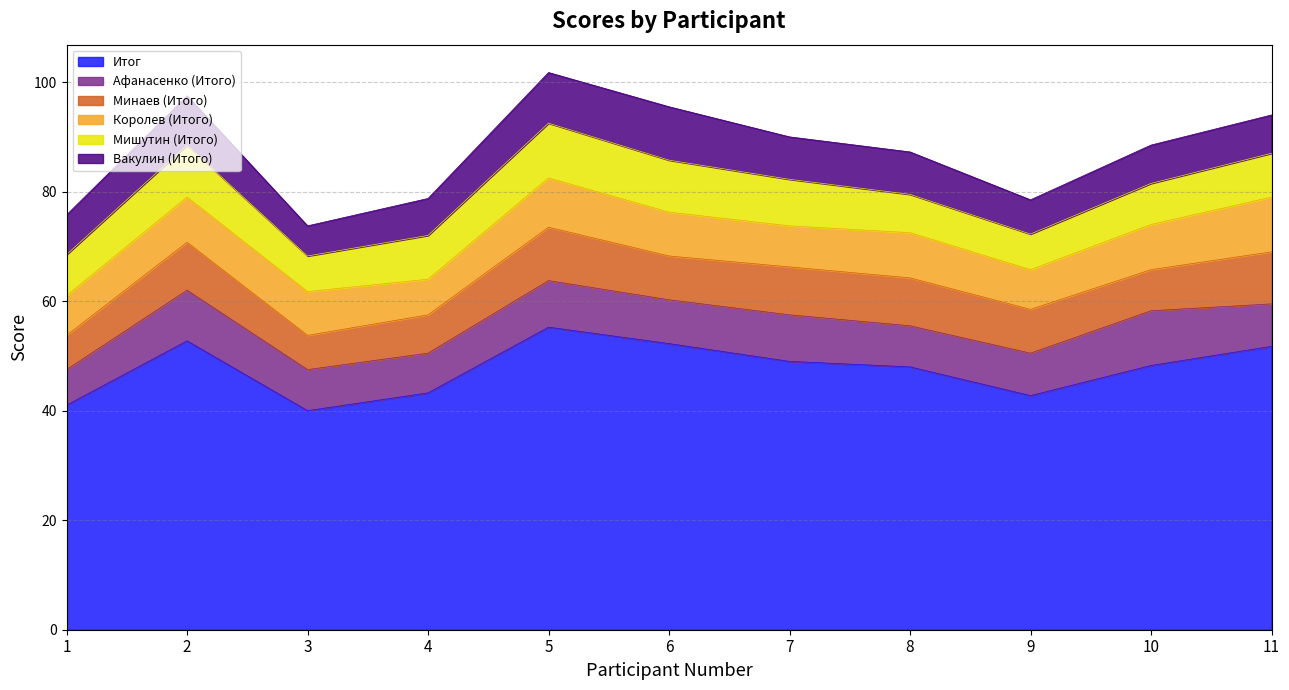

At 3, list the series in order from smallest to largest.

Вакулин (Итого), Минаев (Итого), Мишутин (Итого), Афанасенко (Итого), Королев (Итого), Итог